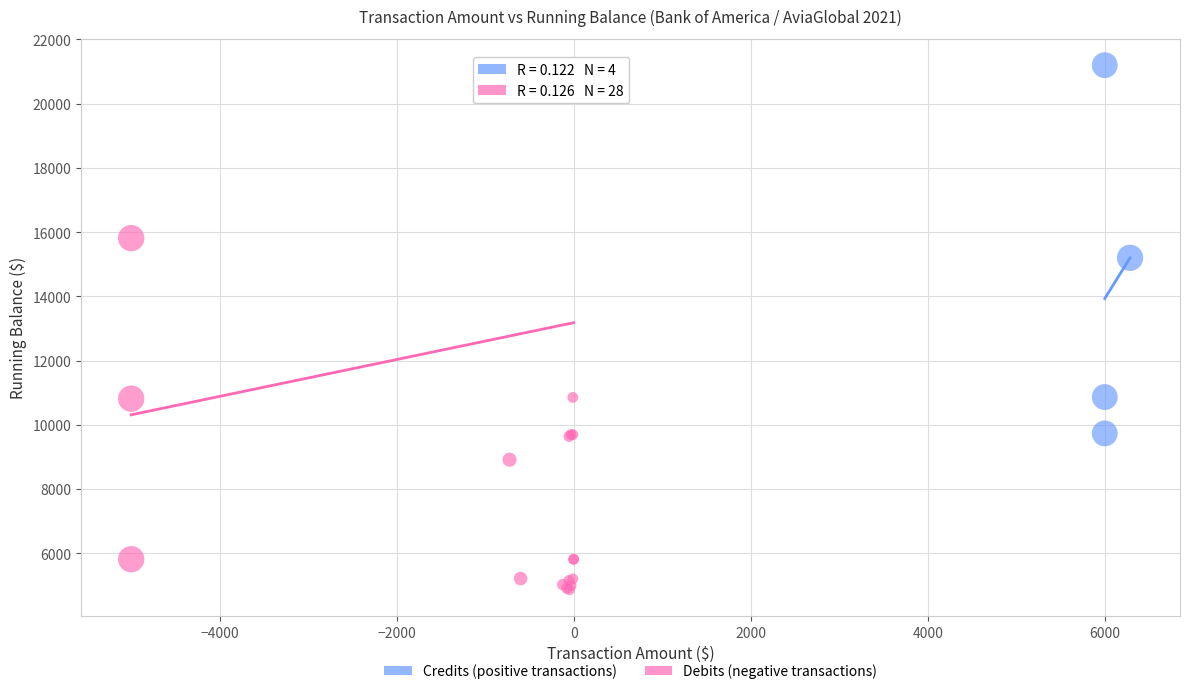

Which series has the largest Y range (max minus min)?

Debits (negative transactions)